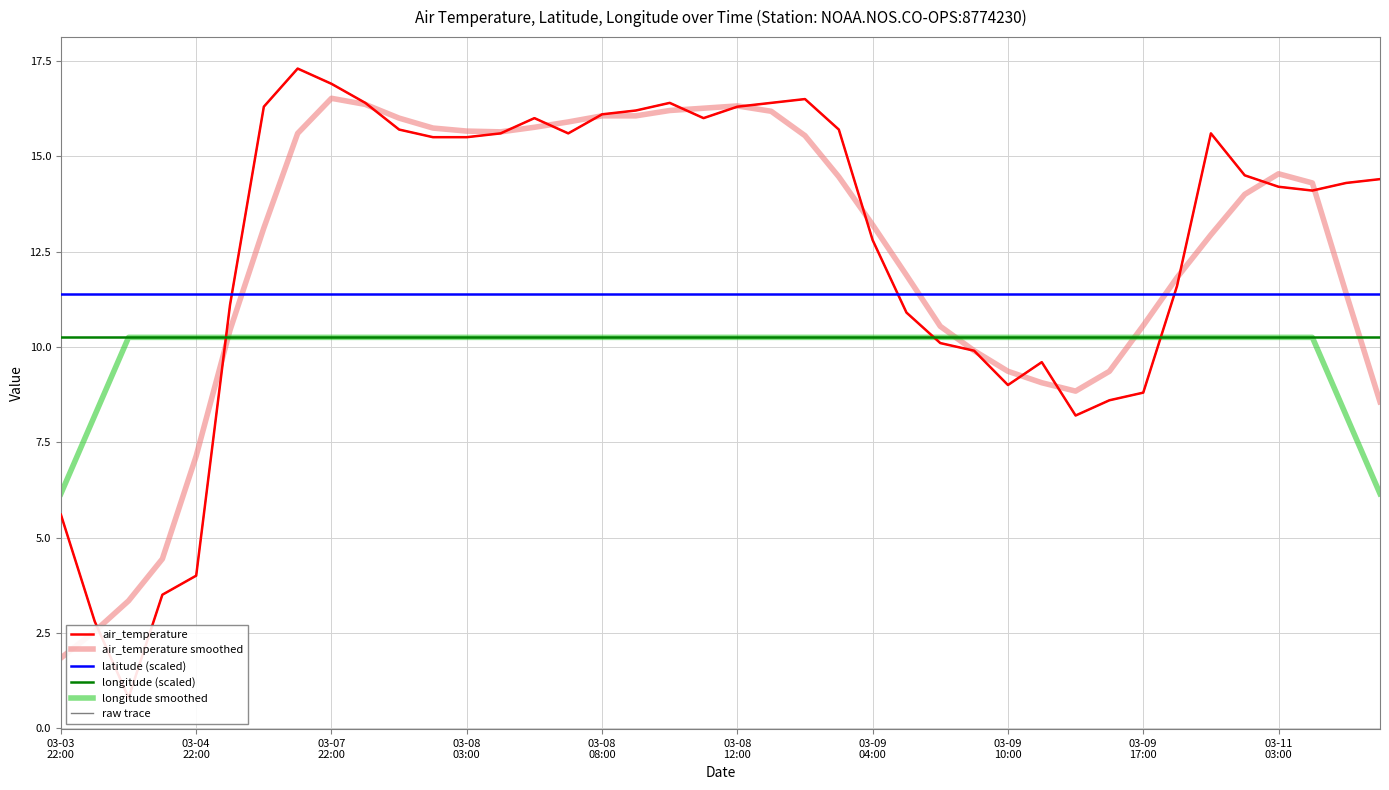

After their last crossing, which series has the higher values: air_temperature smoothed or longitude smoothed?

air_temperature smoothed